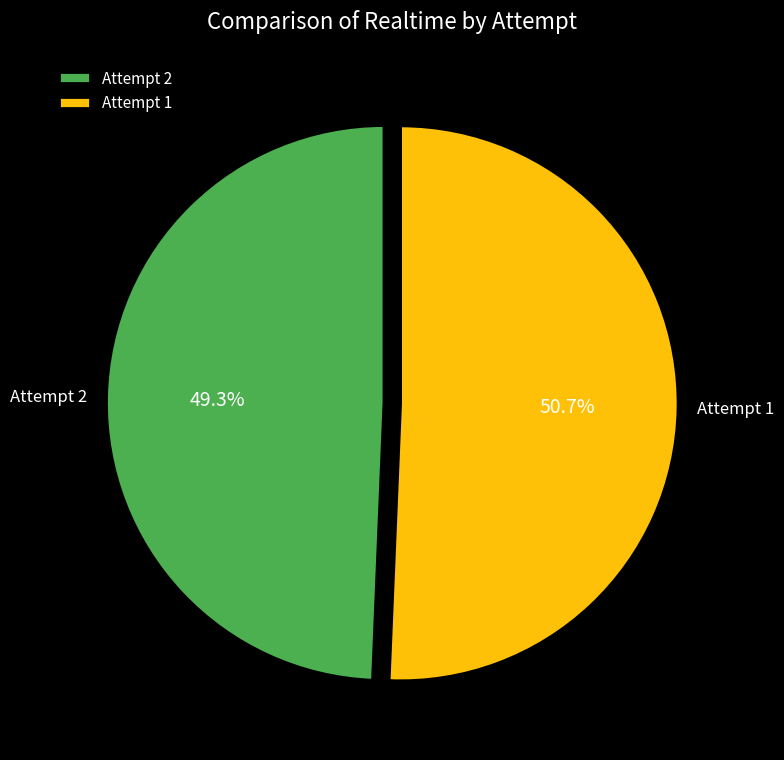

Does any single category account for the majority?

Yes